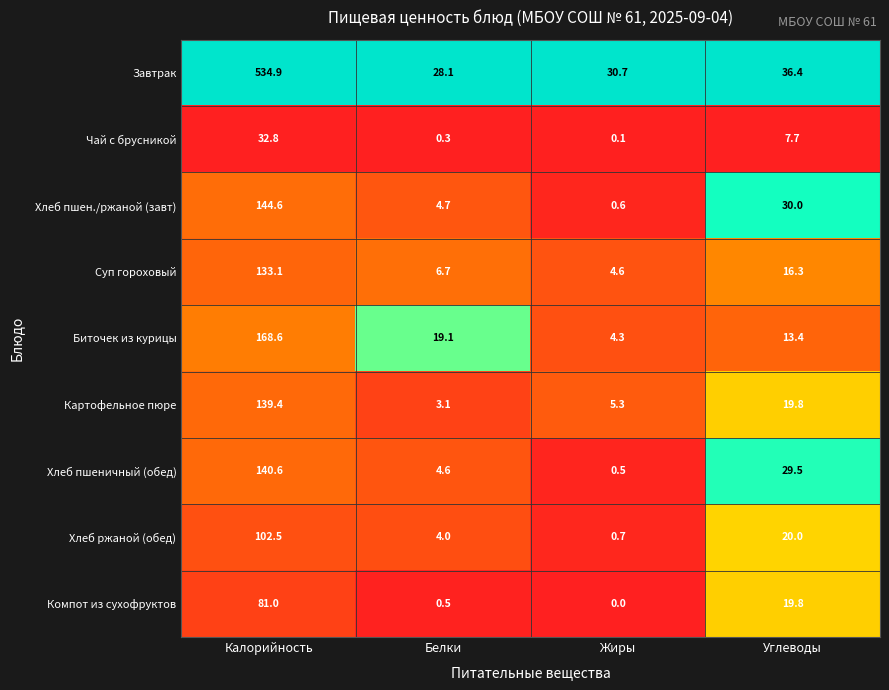

Which category has the lowest value across all series?

Жиры